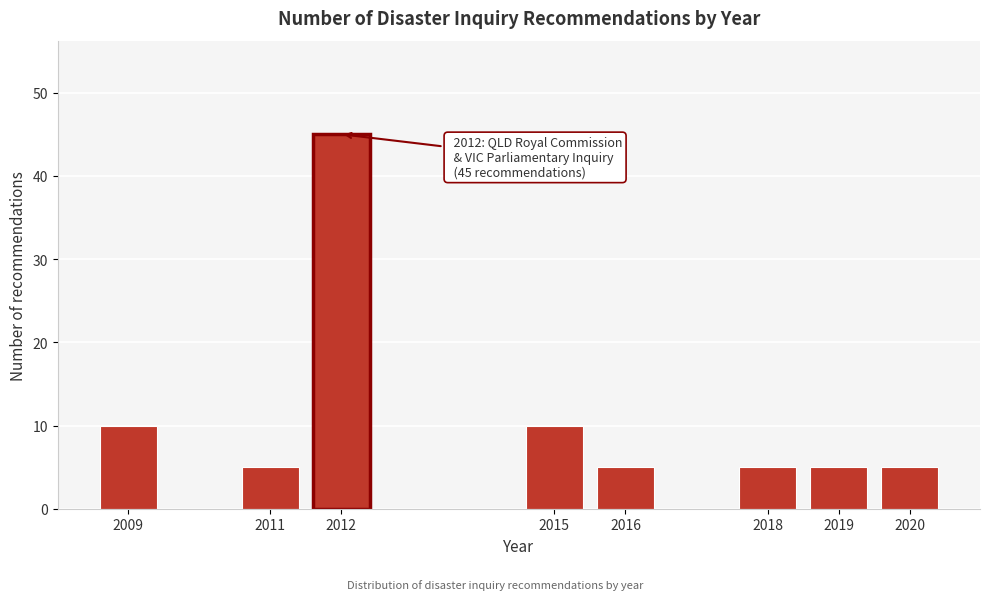

Reading left to right, list all the values displayed in this chart.

10	5	45	10	5	5	5	5